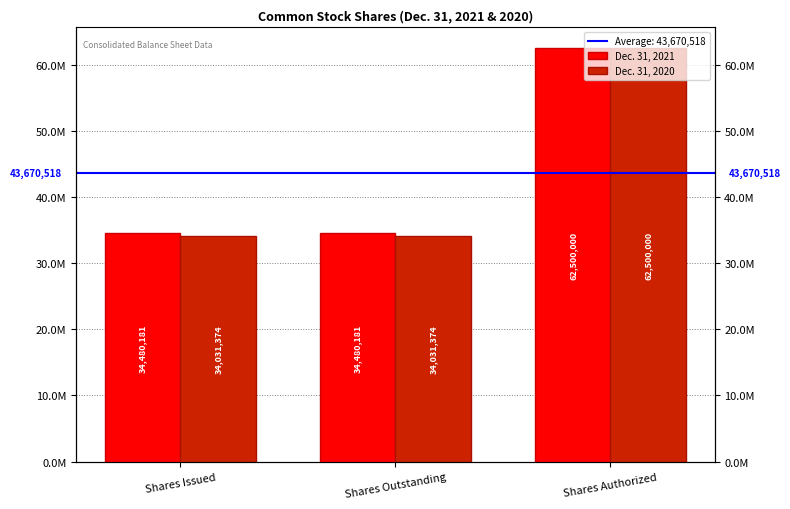

Count the Dec. 31, 2020 values in the range 34031374 to 62500000.

3